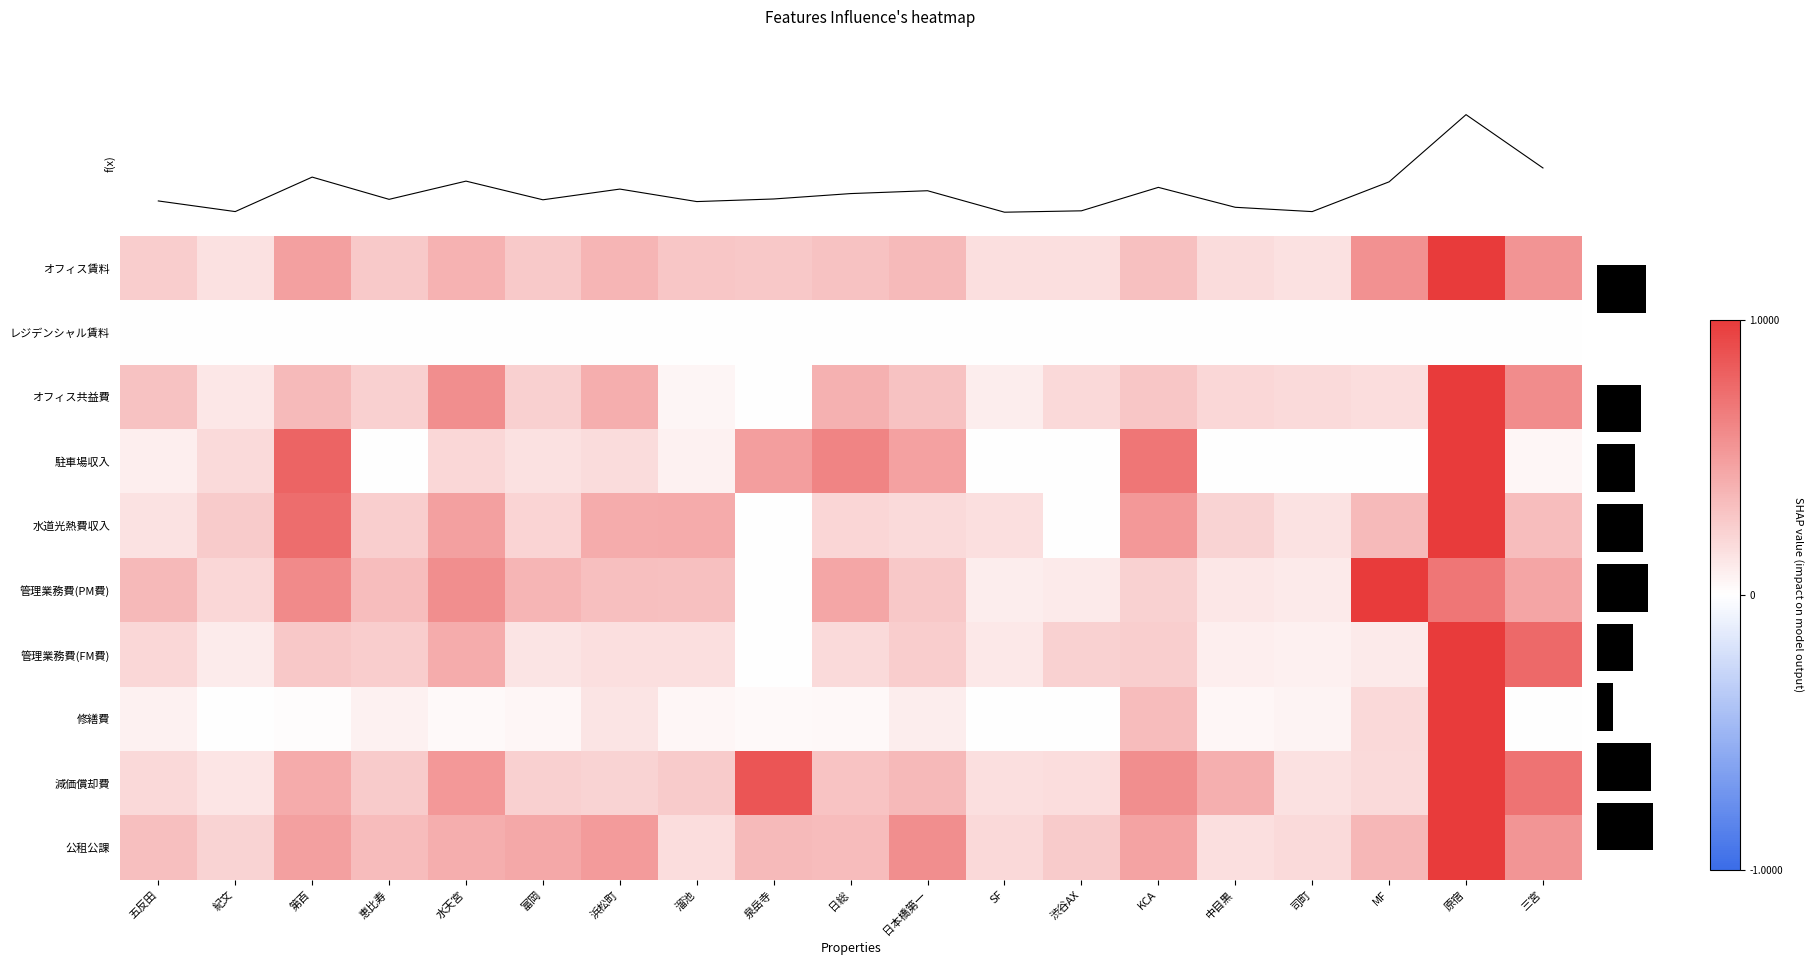

At how many categories does at least one series exceed 0?

19